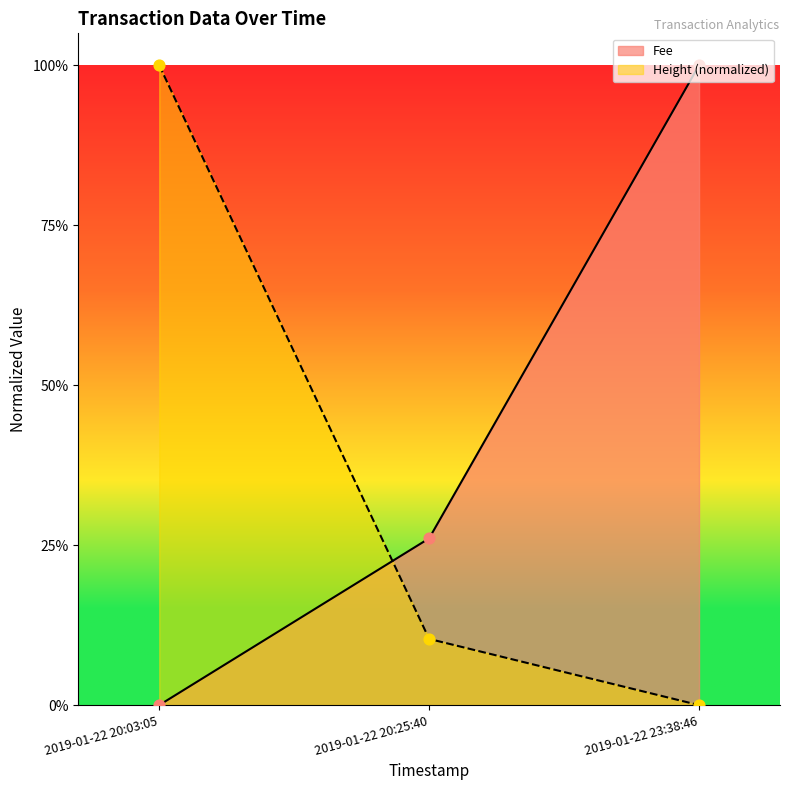

Is the value of Height at 2019-01-22 23:38:46 greater than the value of Fee at 2019-01-22 20:25:40?

No